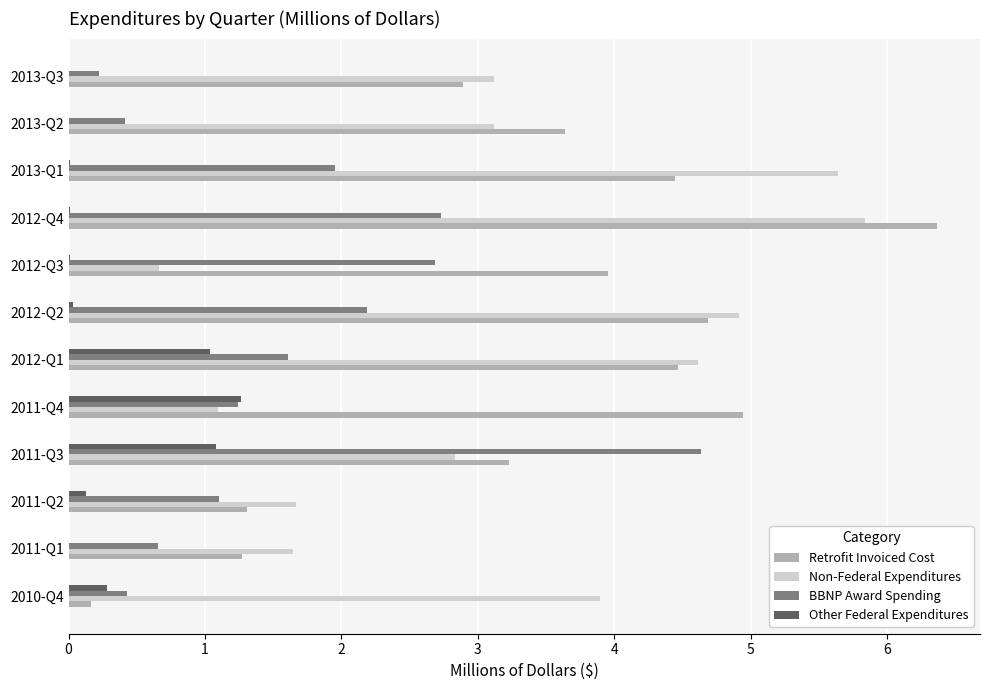

Which category has the highest value in the BBNP Award Spending series?

2011-Q3